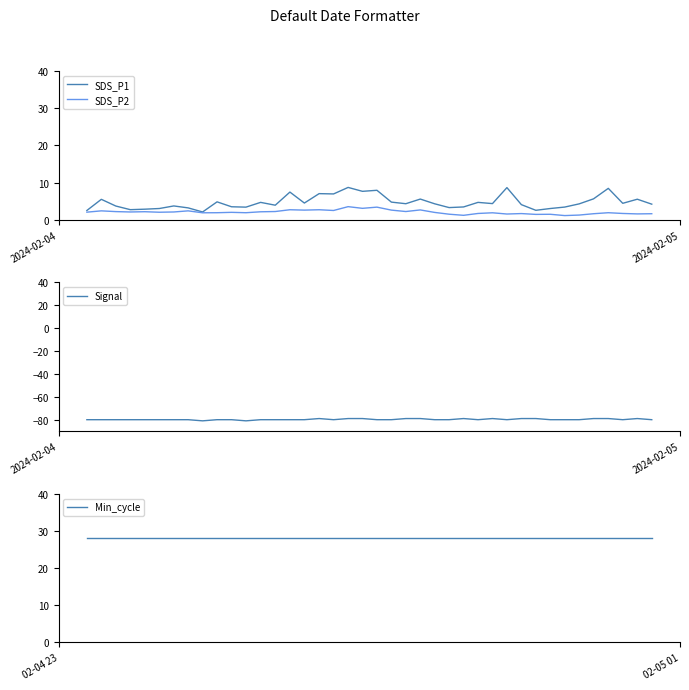

What are all the series names shown in the legend?

SDS_P1, SDS_P2, Signal, Min_cycle